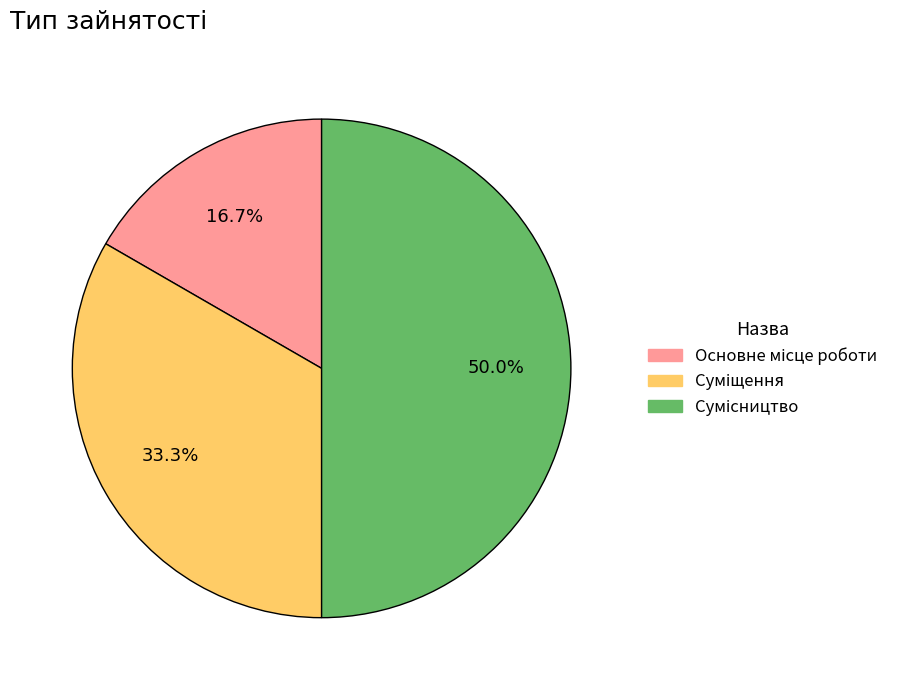

What is the change in value from Основне місце роботи to Сумісництво?

+2